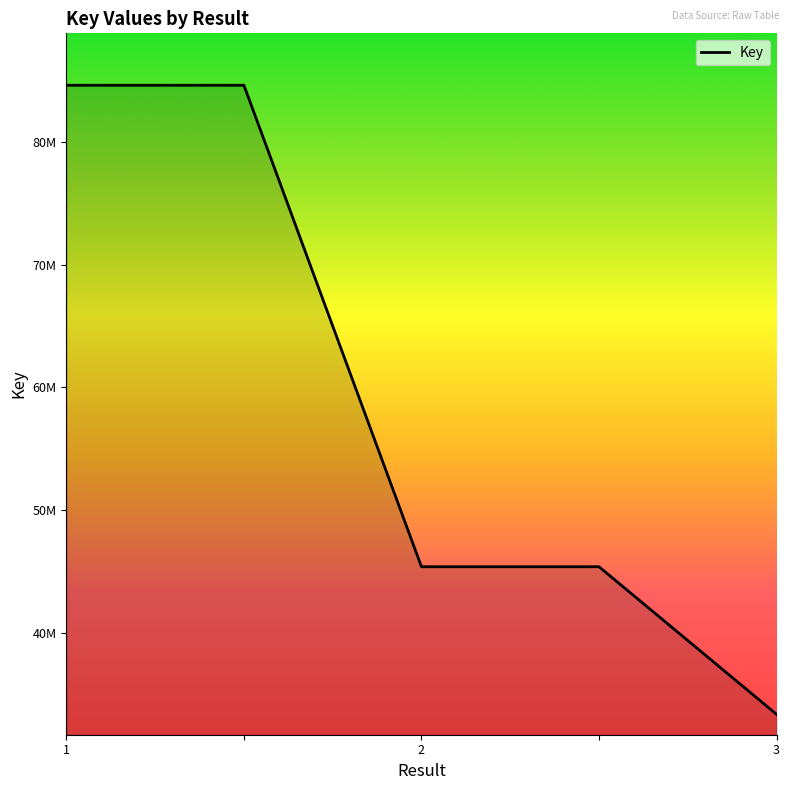

What is the average value?

58668517